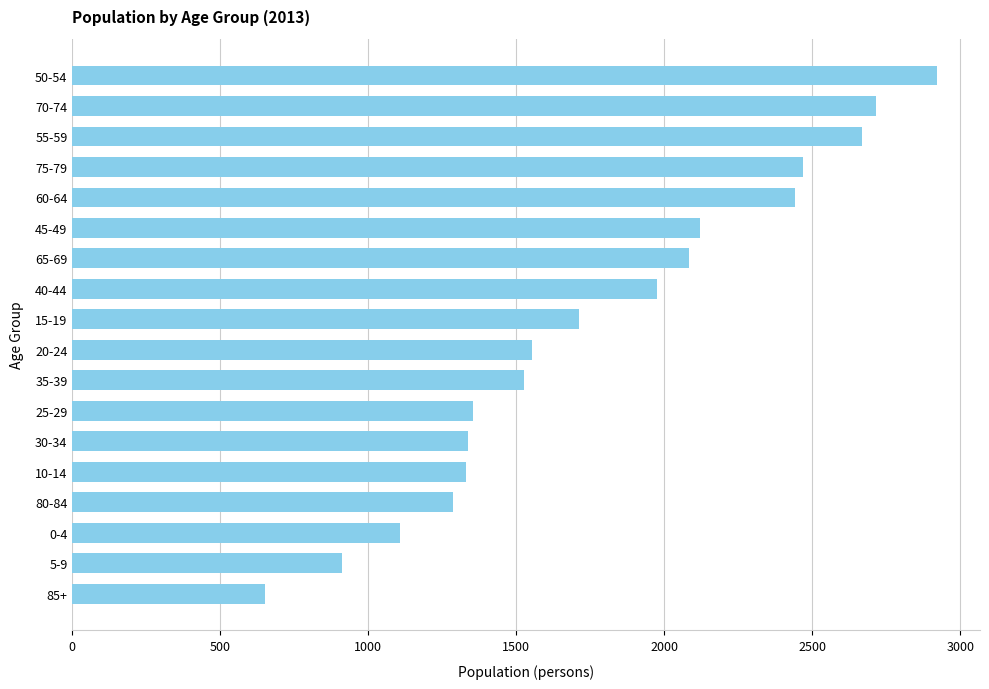

How many data points are less than 1712?

9